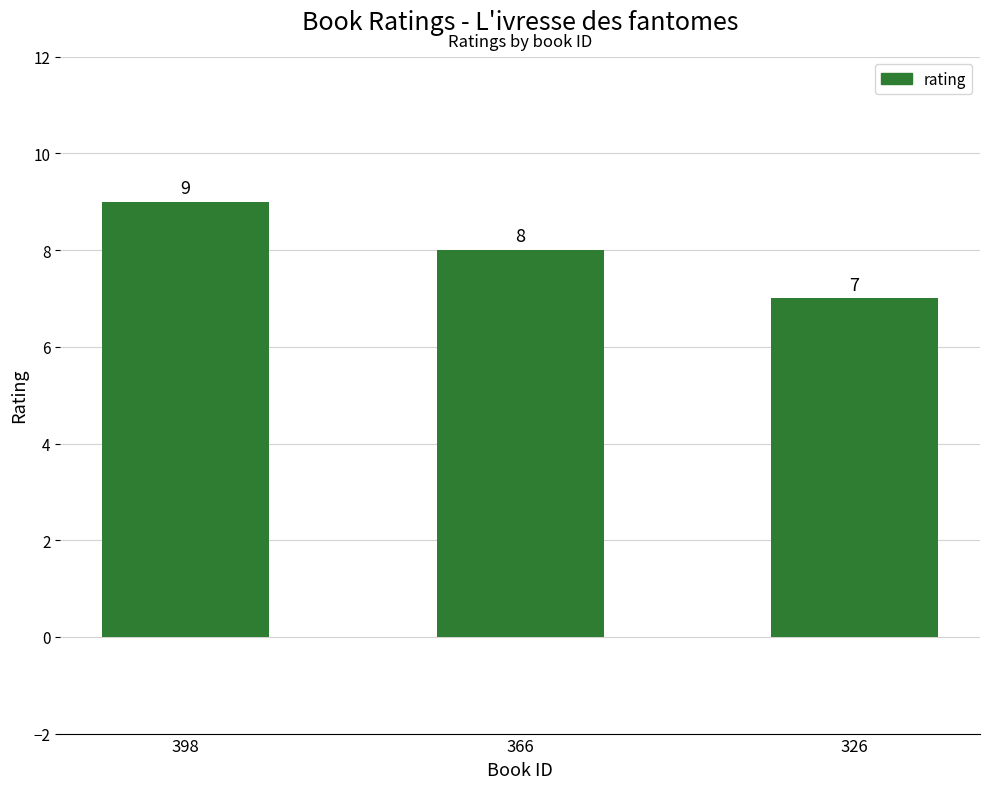

What is the change in value from 398 to 326?

-2